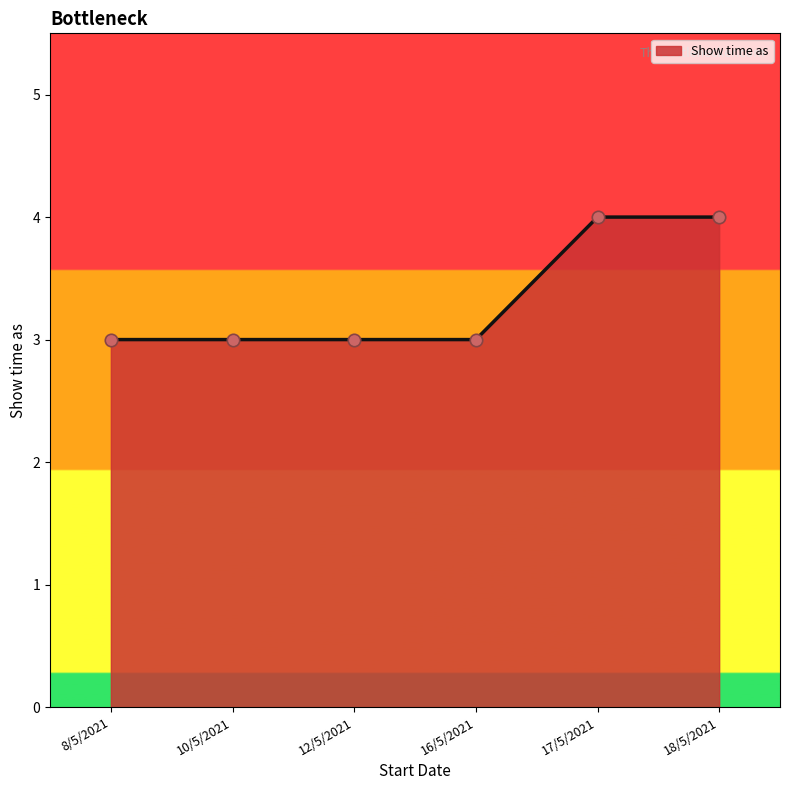

What is the change in value from 10/5/2021 to 18/5/2021?

+1